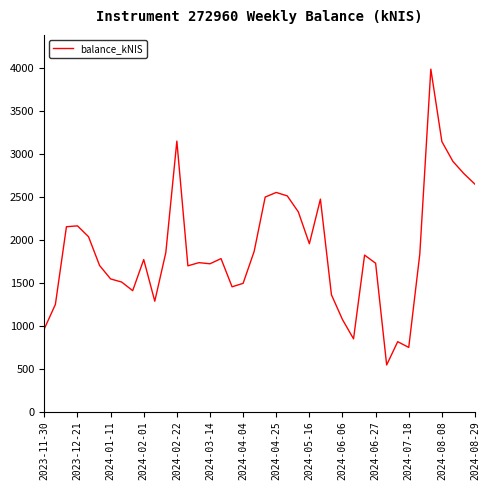

What is the difference between the maximum and minimum values?

3445.5